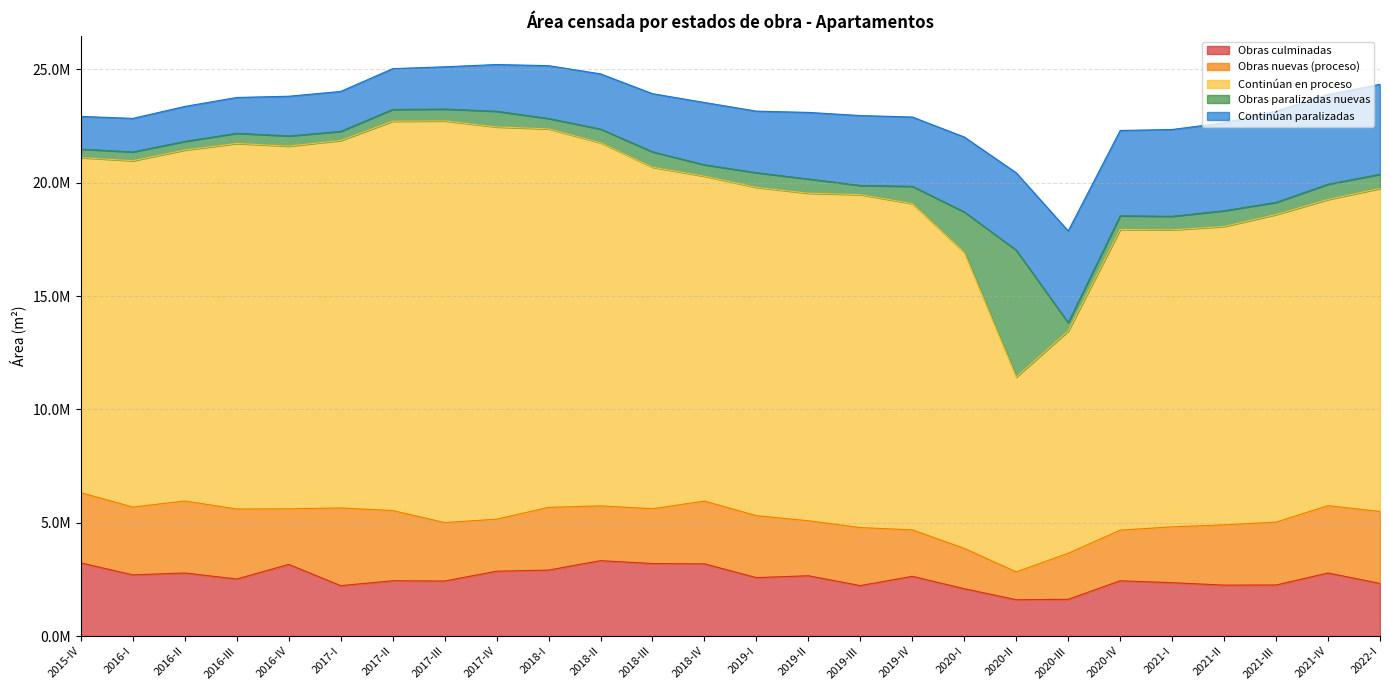

At which category is the sum across all series the highest?

2017-IV